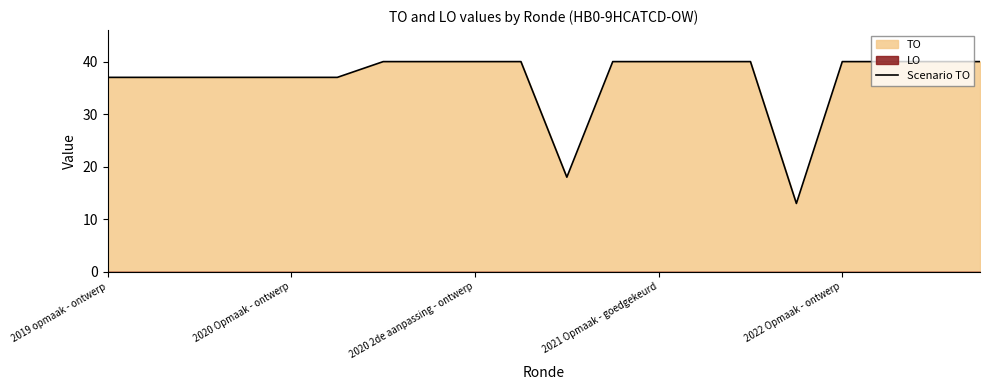

What is the maximum value for Scenario TO?

40